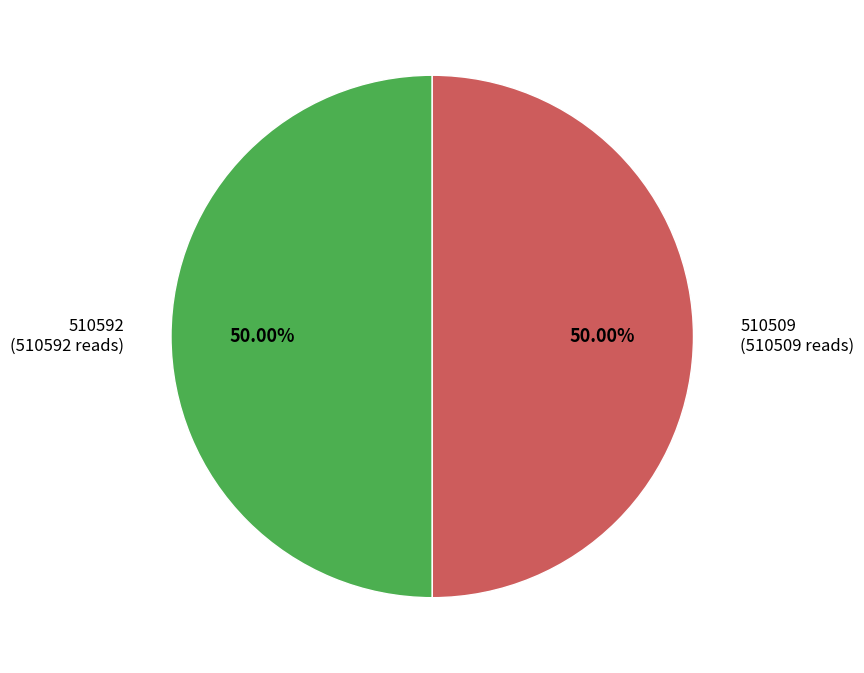

Combined, do 510509 (510509 reads) and 510592 (510592 reads) account for over 50%?

Yes